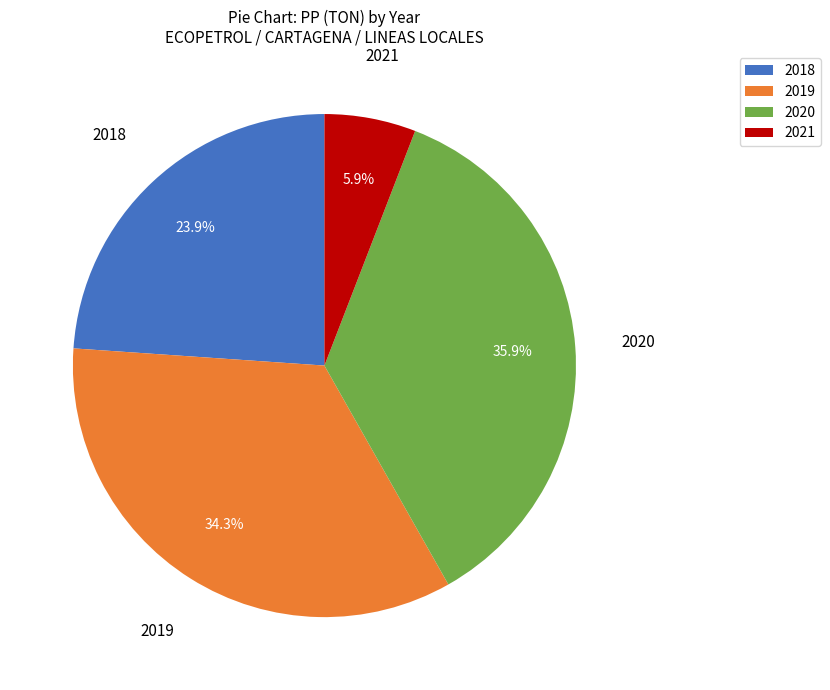

Is there a majority slice in this chart?

No